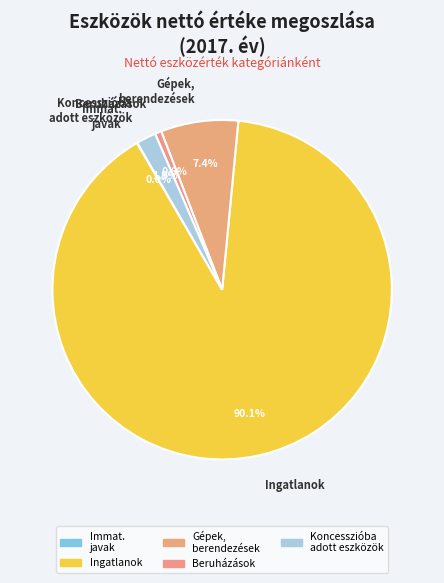

What percentage is NOT represented by Gépek, berendezések?

92.6%